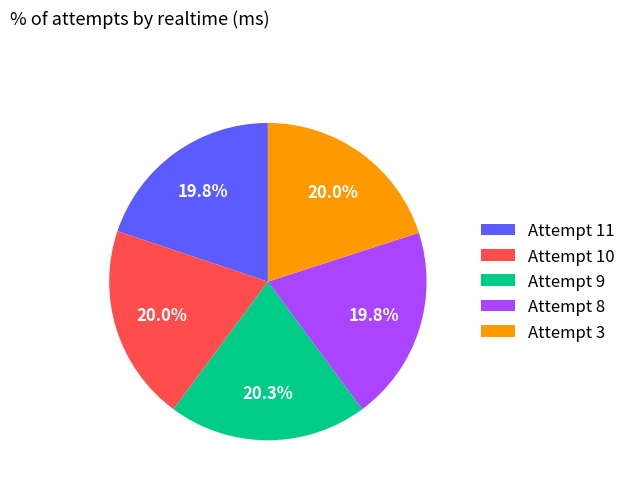

Approximately how many times larger is the value at Attempt 9 compared to Attempt 11?

1.0